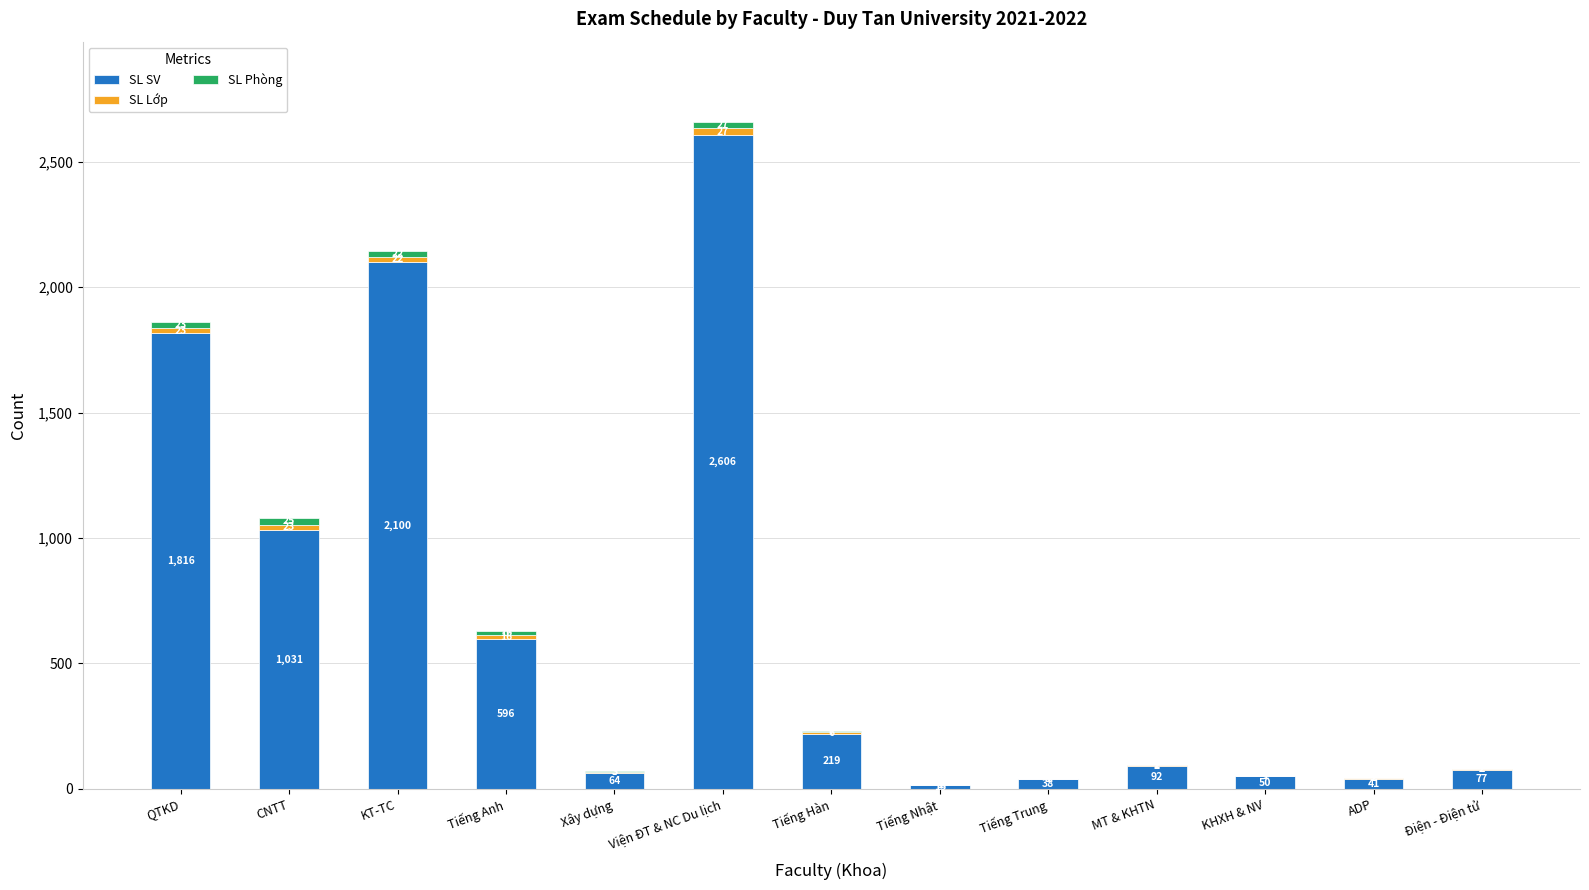

What is the highest value of the SL SV series?

2606